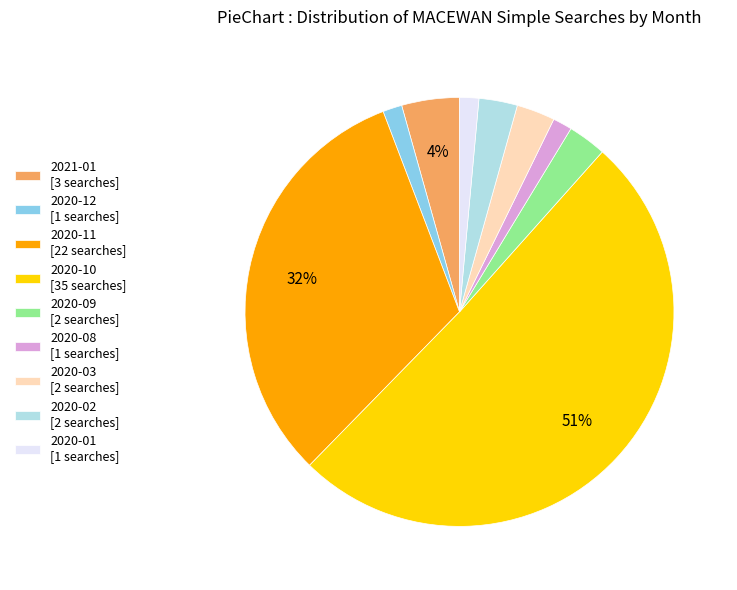

Between 2020-08 [1 searches] and 2021-01 [3 searches], which is larger?

2021-01 [3 searches]